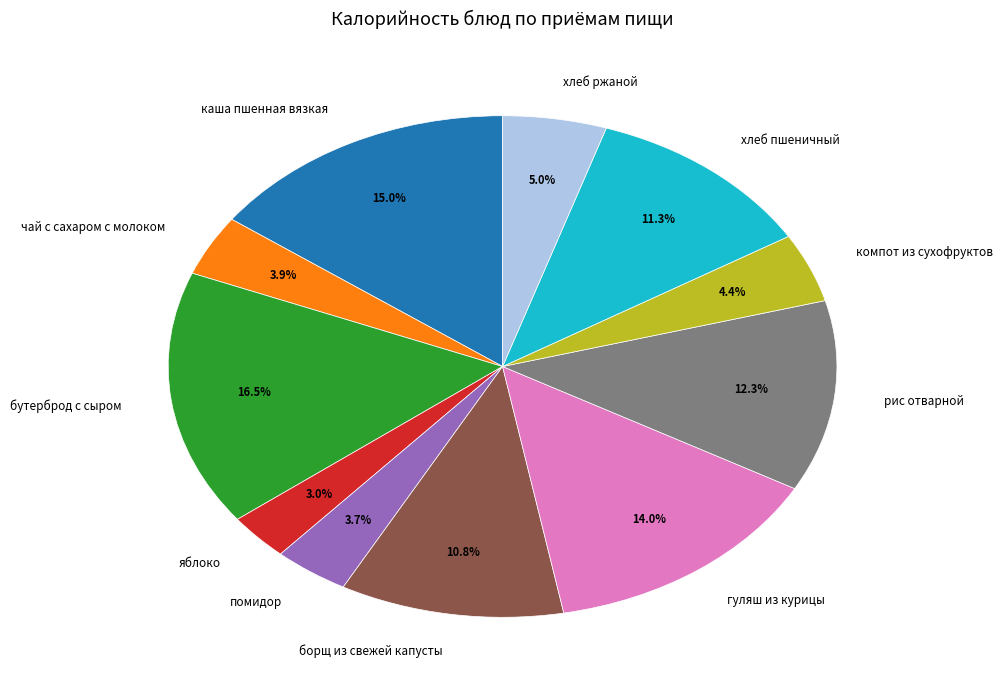

What percentage is NOT represented by яблоко?

97.0%